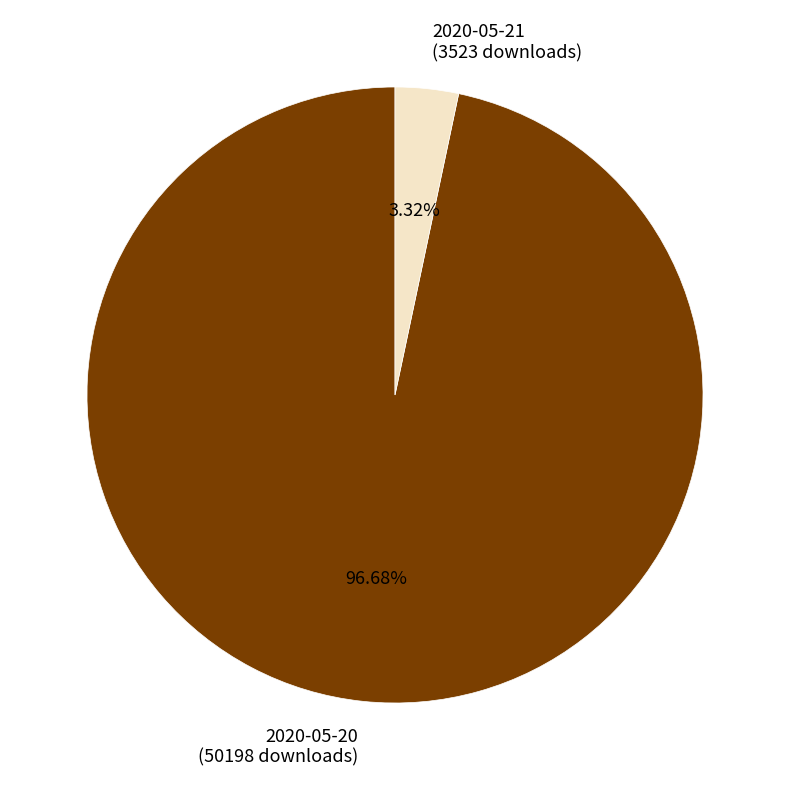

Rank the categories by value from lowest to highest.

2020-05-21, 2020-05-20